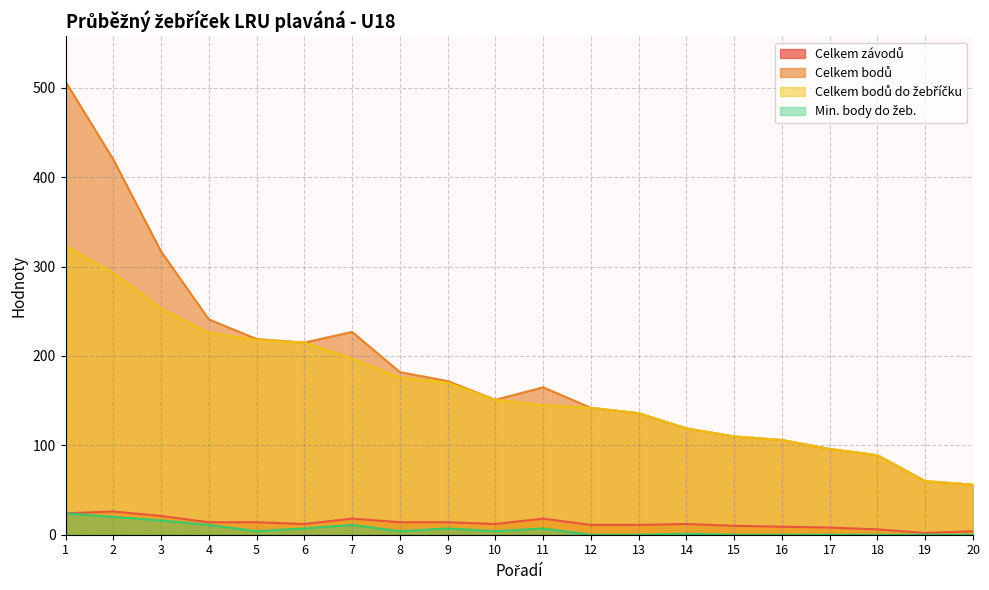

Reading left to right, transcribe all the data shown in this chart.

Celkem závodů: 24	26	21	14	14	12	18	14	14	12	18	11	11	12	10	9	8	6	2	4
Celkem bodů: 507	420	317	241	219	215	227	182	172	151	165	142	136	119	110	106	96	89	60	56
Celkem bodů do žebříčku: 323	293	253	226	218	215	197	176	170	151	145	142	136	119	110	106	96	89	60	56
Min. body do žeb.: 24	20	16	11	4	7	11	4	7	4	7	0	0	1	0	0	0	0	0	0